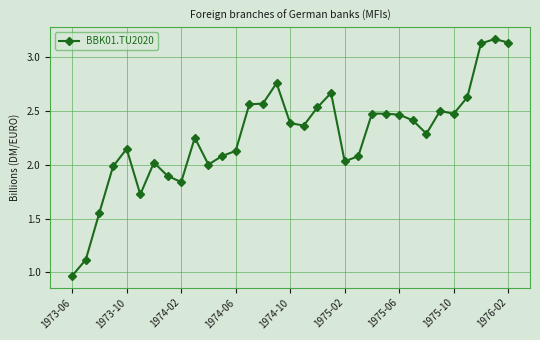

True or false: the data has more than 2 interior local peaks.

True